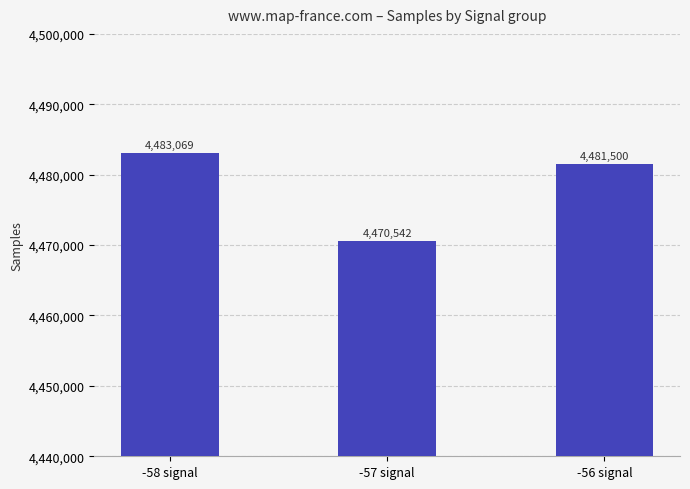

At which label is the value closest to 4476805?

-56 signal